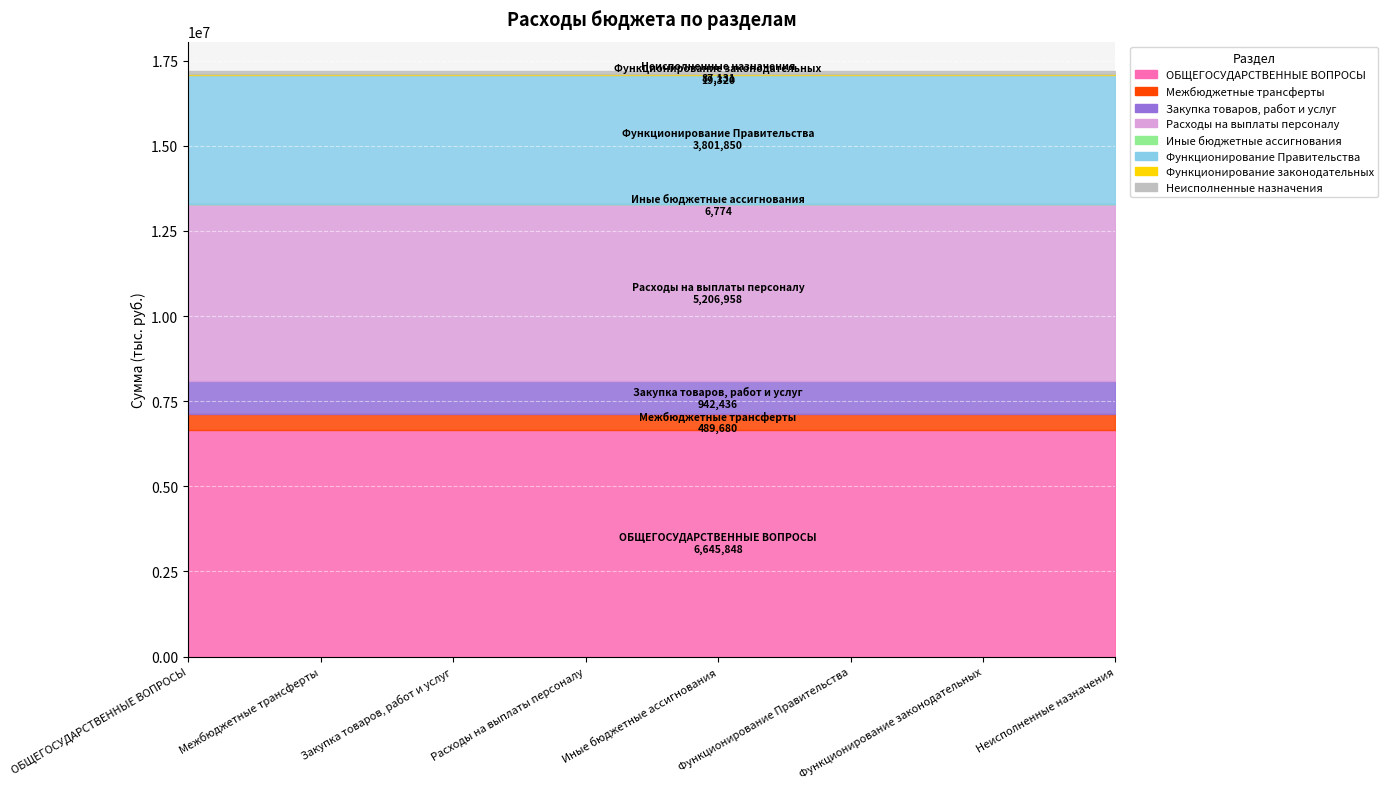

Reading left to right, what are all the values shown in this chart?

ОБЩЕГОСУДАРСТВЕННЫЕ ВОПРОСЫ=6645848.4	Межбюджетные трансферты=489680.0	Закупка товаров, работ и услуг=942436.5	Расходы на выплаты персоналу=5206958.0	Иные бюджетные ассигнования=6773.9	Функционирование Правительства=3801850.0	Функционирование законодательных=19320.0	Неисполненные назначения=87131.4